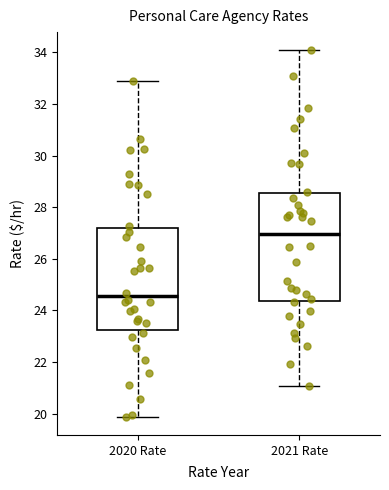

Which box has the highest median line?

2021 Rate